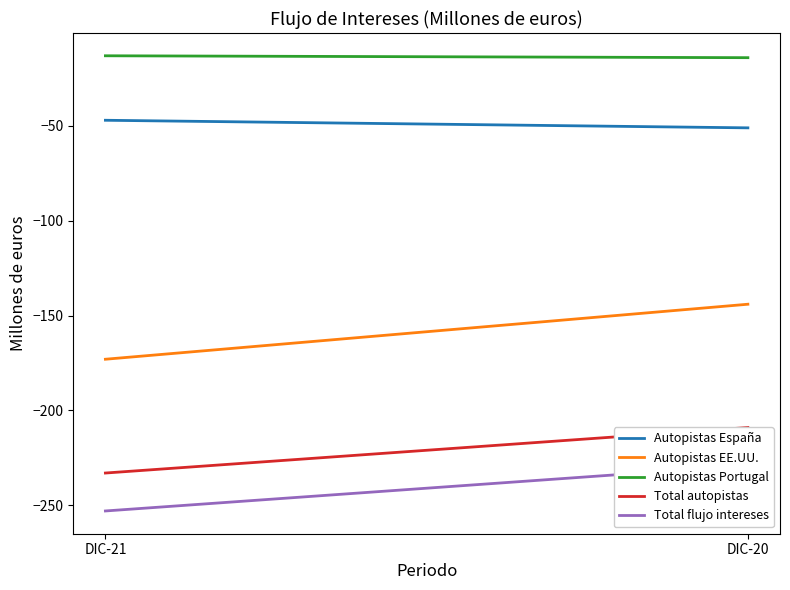

Is it true that Autopistas España equals -51 at DIC-20?

True